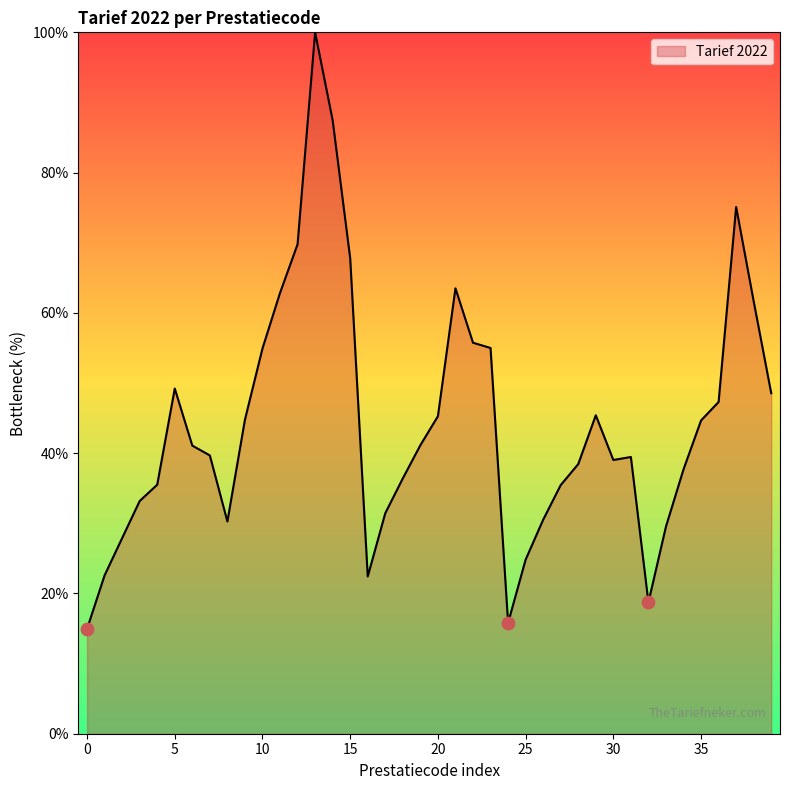

What is the maximum value shown in the chart?

100.0